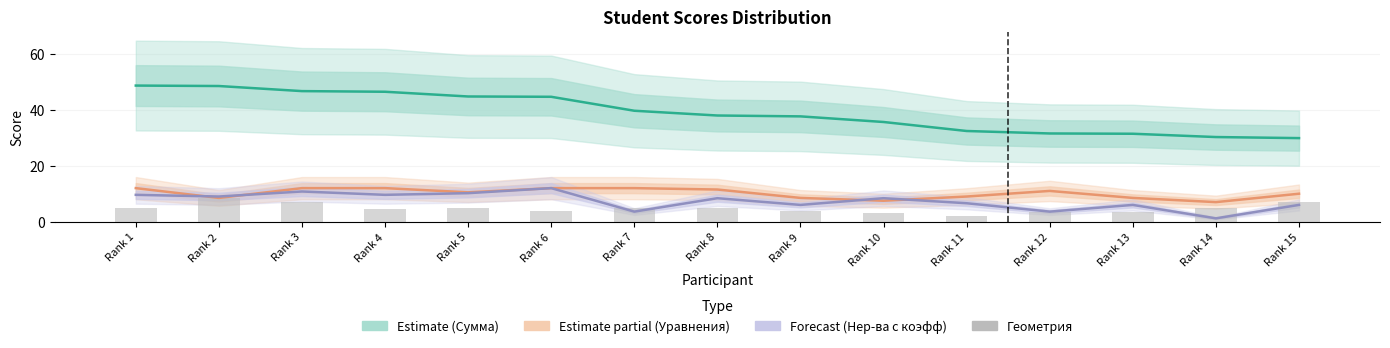

What is the difference between the highest and lowest values at Rank 3?

39.7